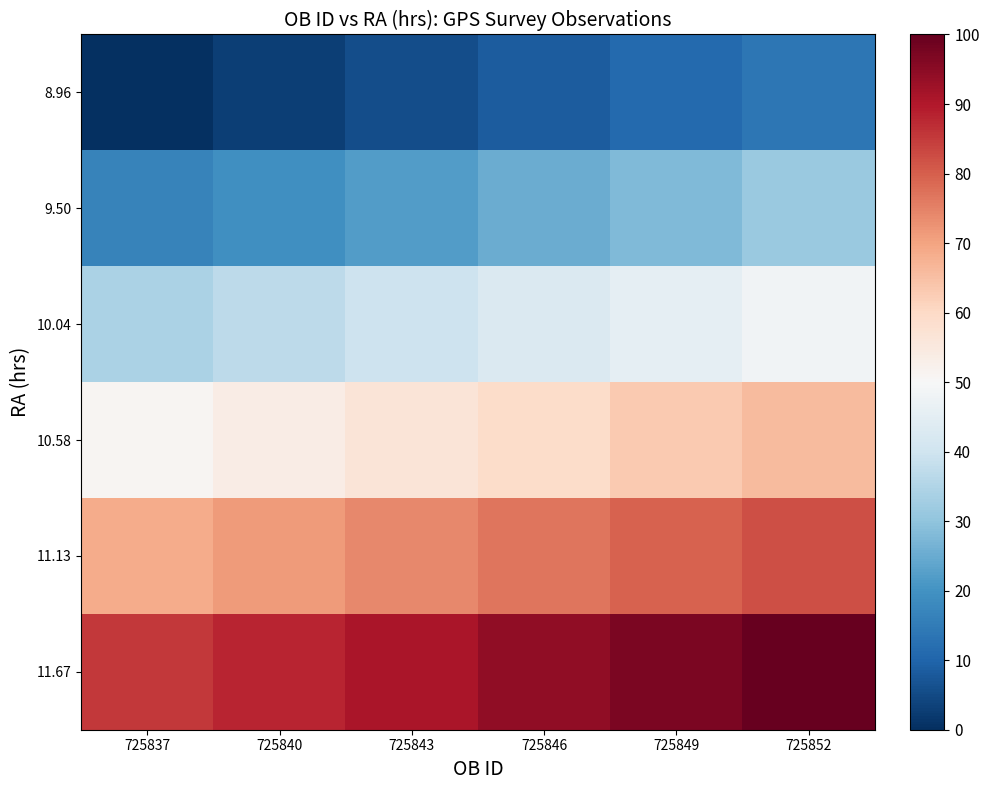

List the series in order of their overall mean, lowest first.

8.96, 9.50, 10.04, 10.58, 11.13, 11.67